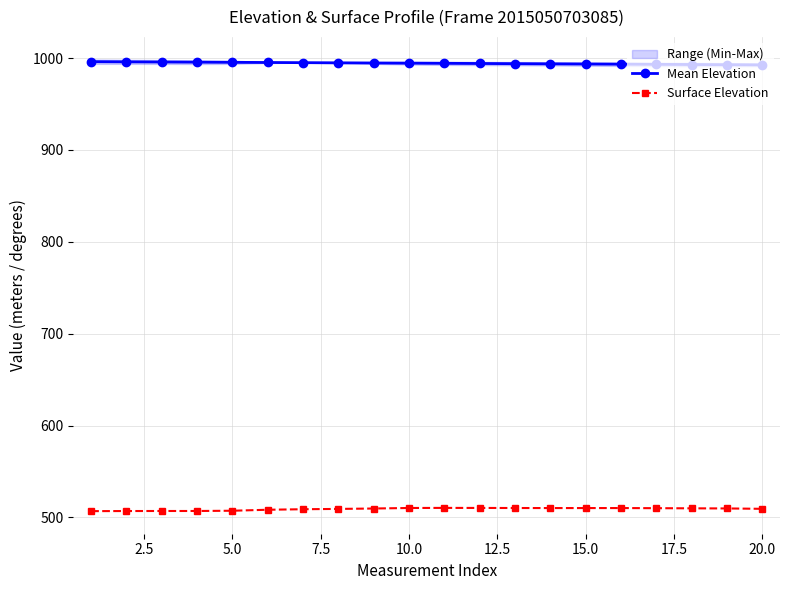

What is the difference between the maximum and second lowest values in the Mean Elevation series?

3.3